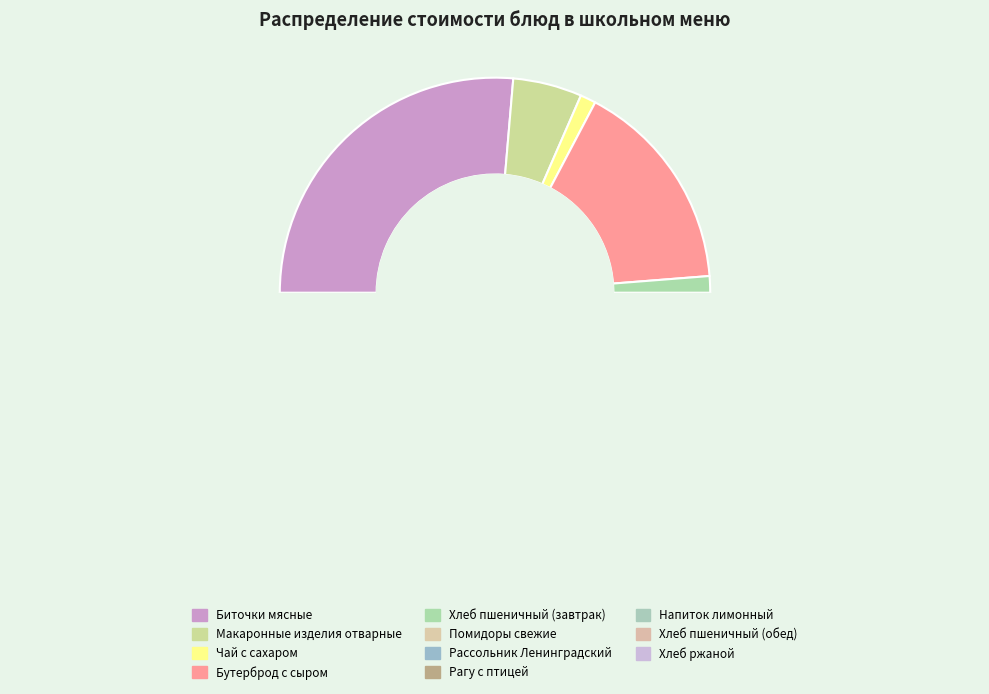

To the nearest percent, what percentage of the pie is Хлеб пшеничный (обед)?

1%